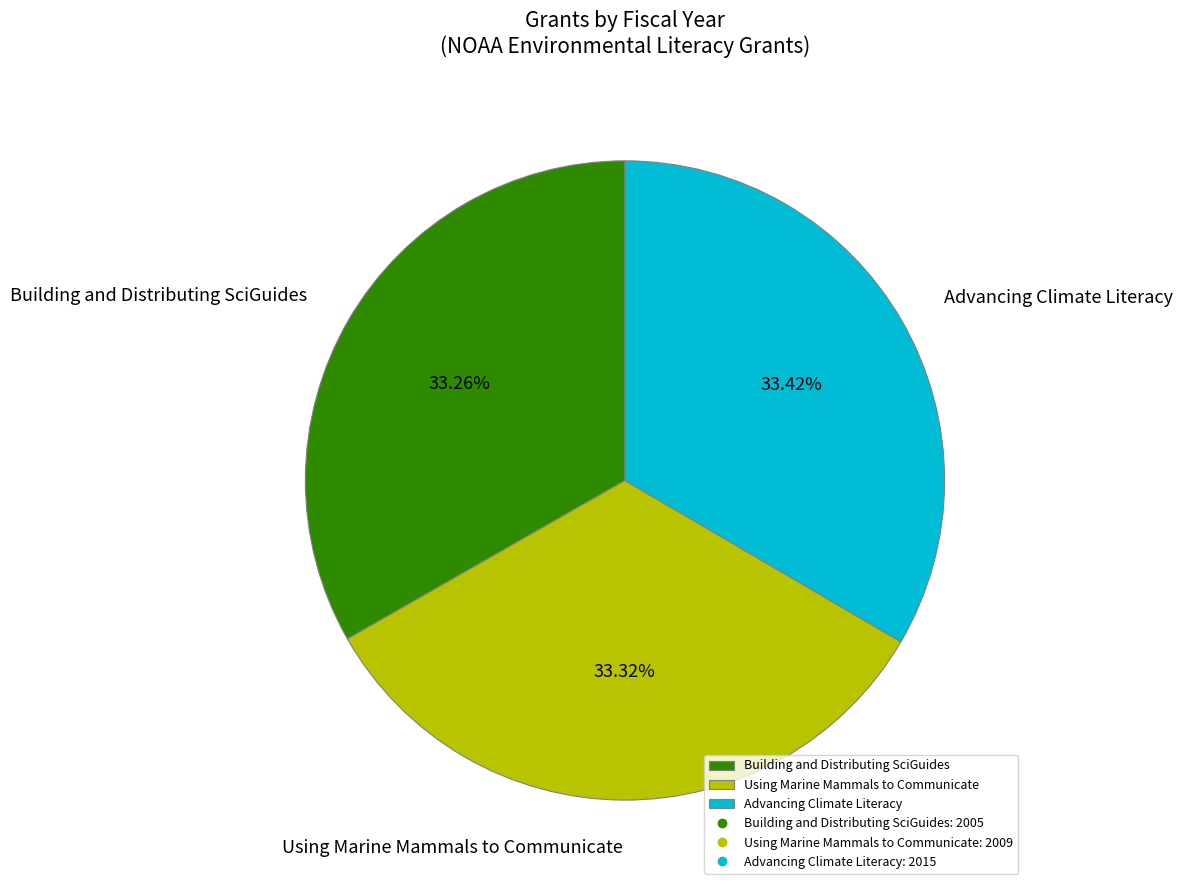

What percentage is NOT represented by Using Marine Mammals to Communicate?

66.7%